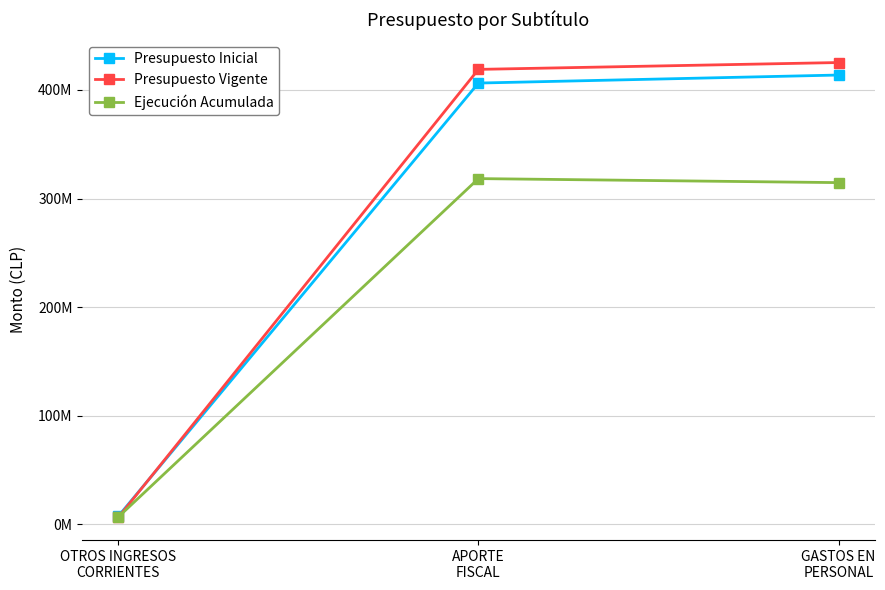

What value does the Presupuesto Vigente series have at OTROS INGRESOS
CORRIENTES, to the nearest 100?

6309200